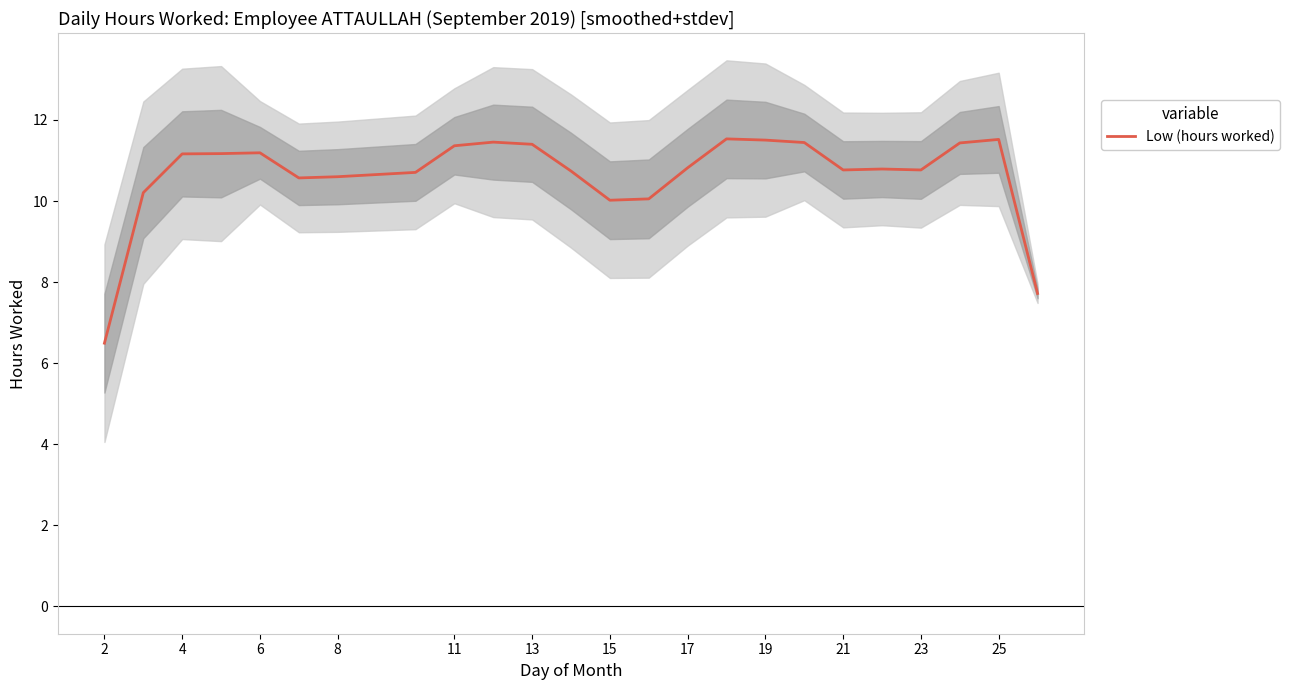

Is it true that Low (hours worked) equals 16.2 at 4?

False